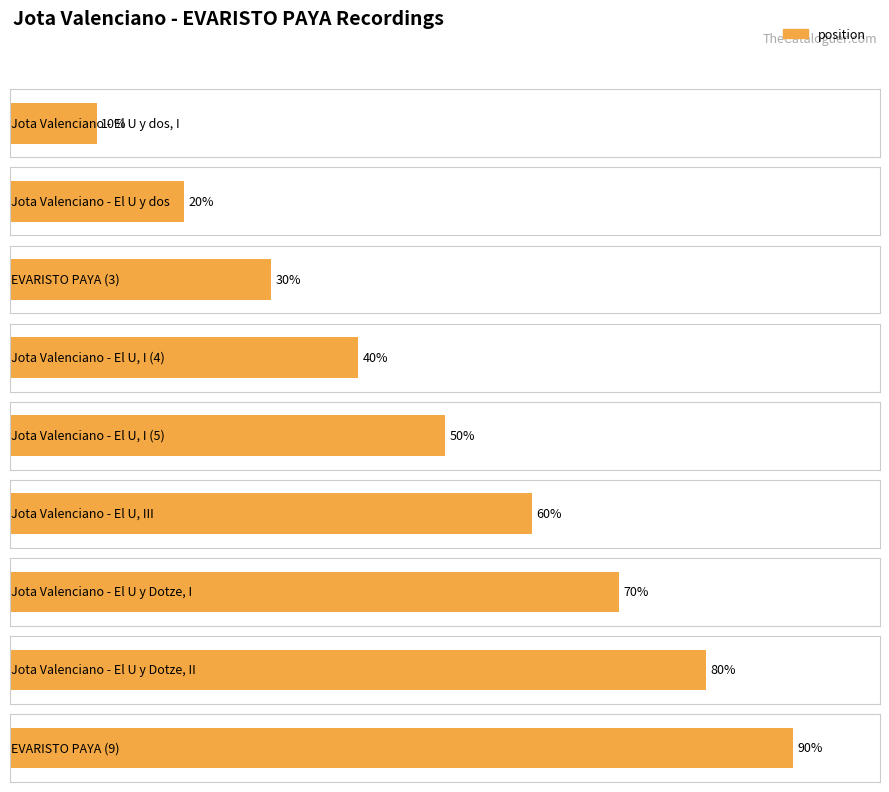

Between EVARISTO PAYA (9) and Jota Valenciano - El U, I (5), which is larger?

EVARISTO PAYA (9)